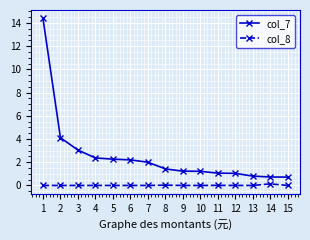

What is the difference between the highest and lowest values at 1?

14.4